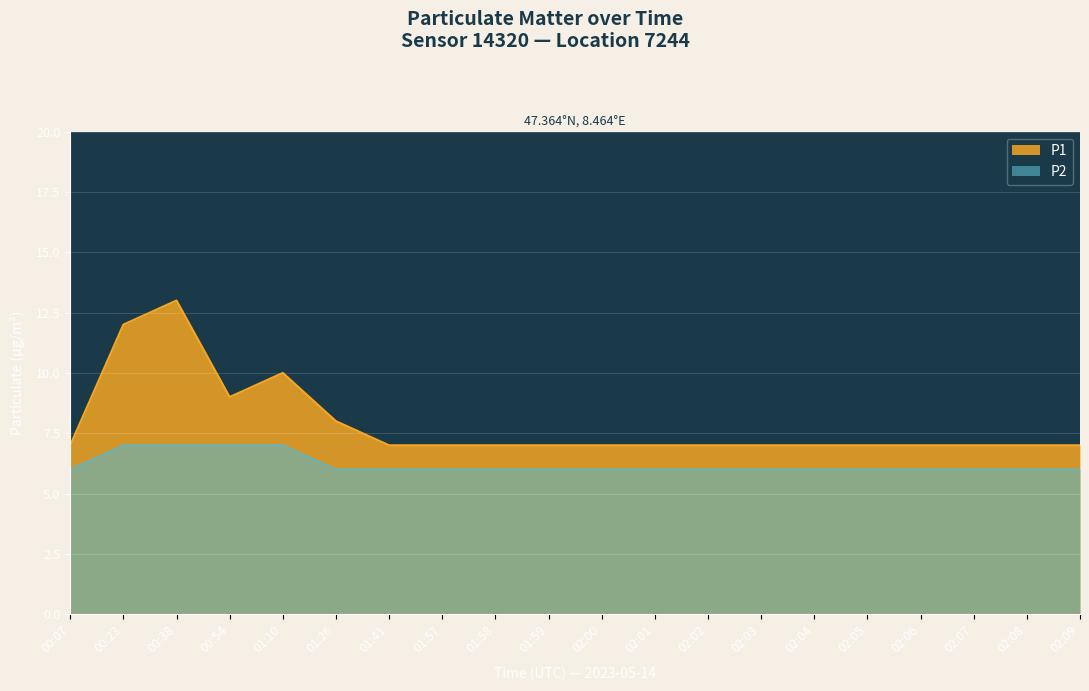

How many data points in P2 are above 6?

4